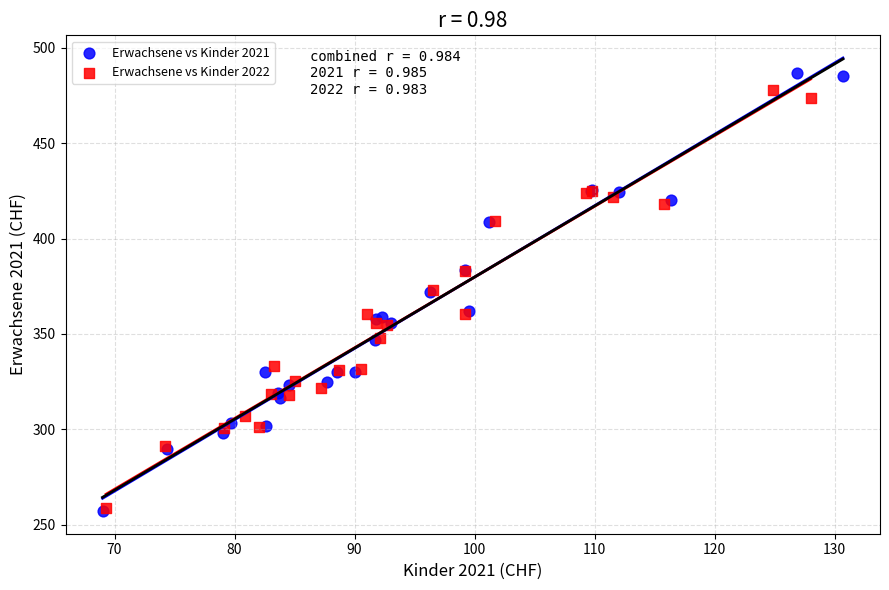

Which series has the widest spread of Y values?

Erwachsene vs Kinder 2021